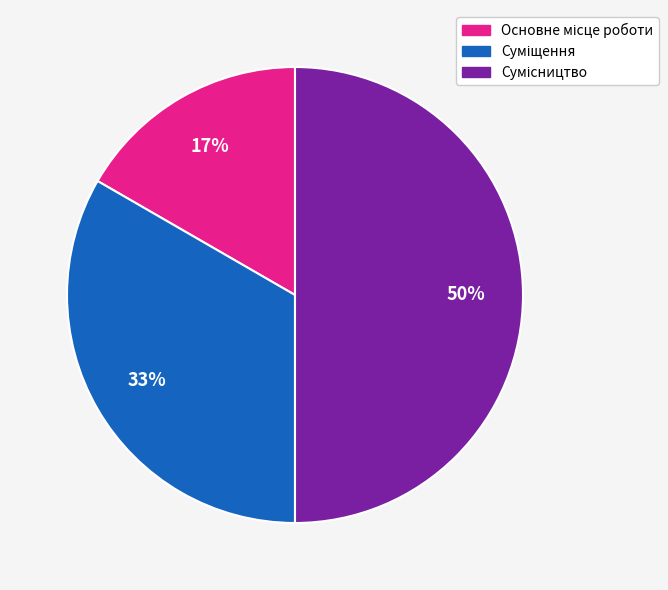

Count the number of slices in the pie.

3